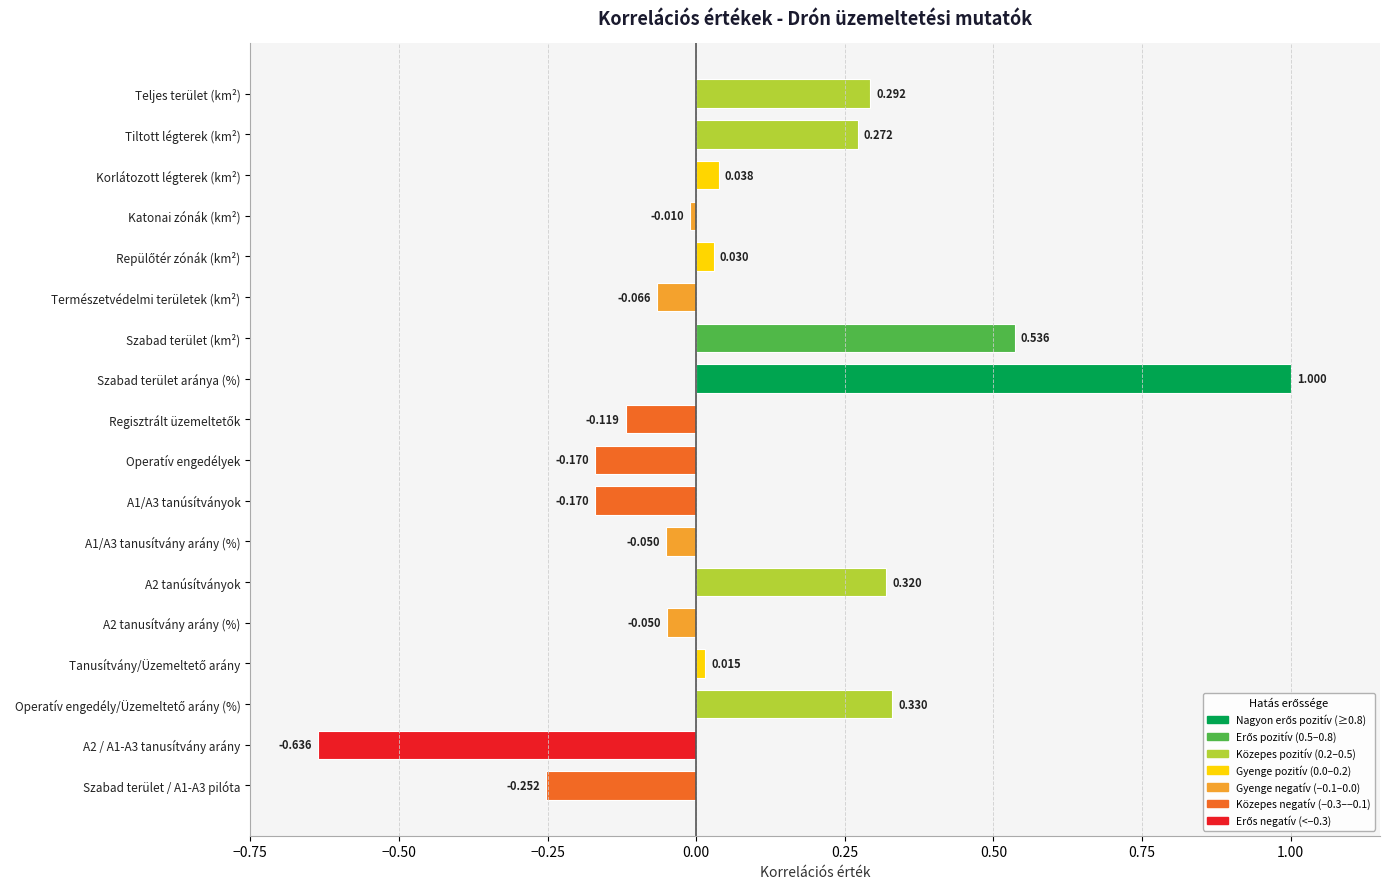

Which label corresponds to the largest value in the chart?

Szabad terület aránya (%)